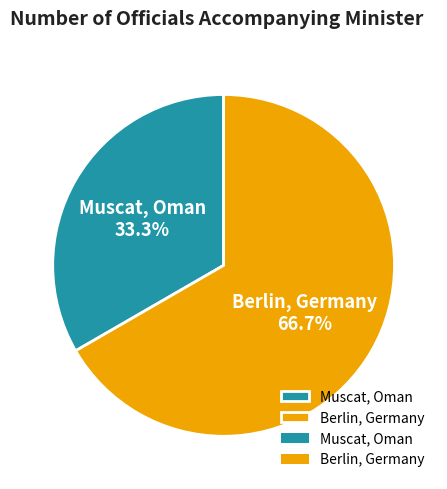

True or false: Muscat, Oman accounts for 33% of the total.

True